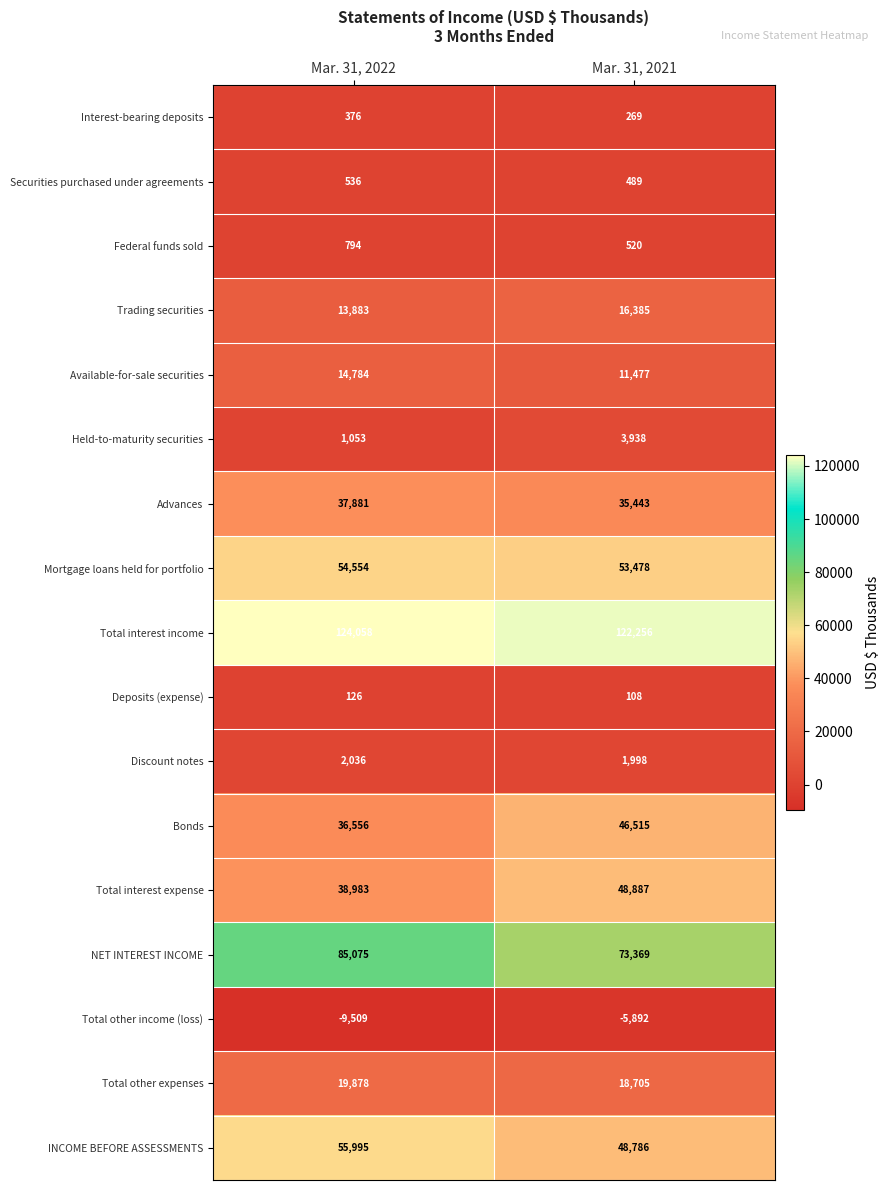

What is the sum of the Deposits (expense) values at Mar. 31, 2021 and Mar. 31, 2022?

234